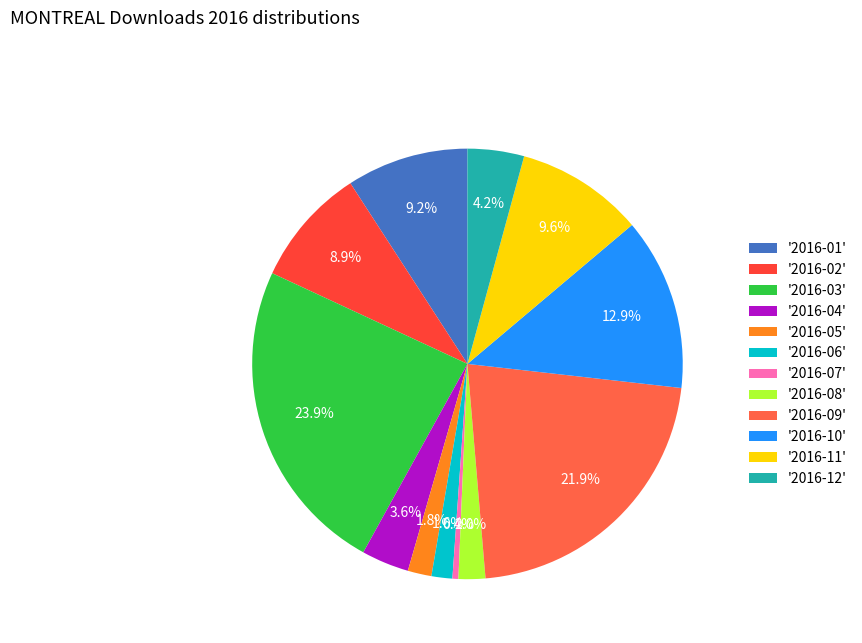

How many slices are in this pie chart?

12